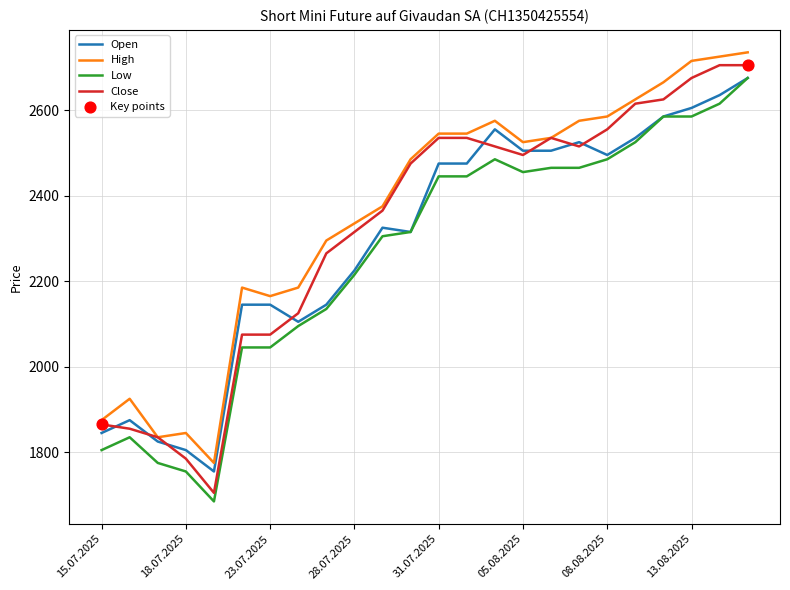

What is the maximum value shown in the chart?

2735